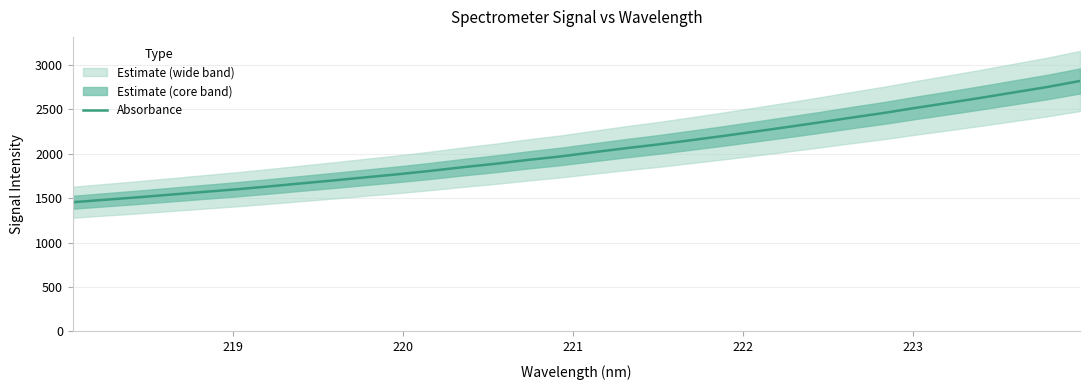

What is the smallest value displayed?

1455.2